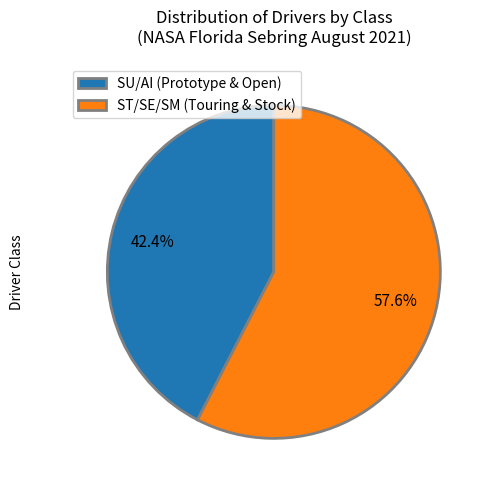

To the nearest percent, what is the difference between the largest and smallest slice percentages?

15%